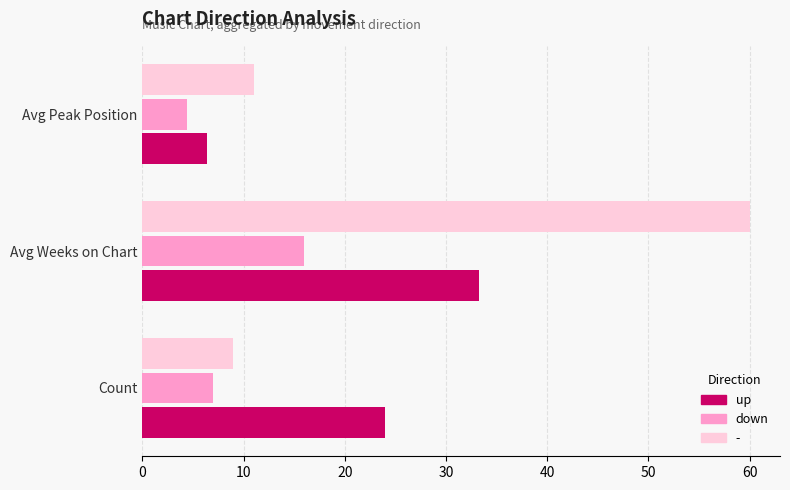

What are all the series names shown in the legend?

up, down, -